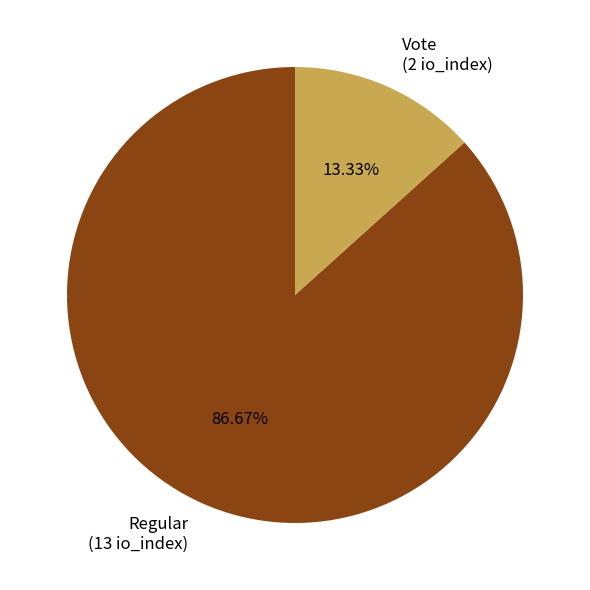

What percentage is the Regular slice, to the nearest percent?

87%